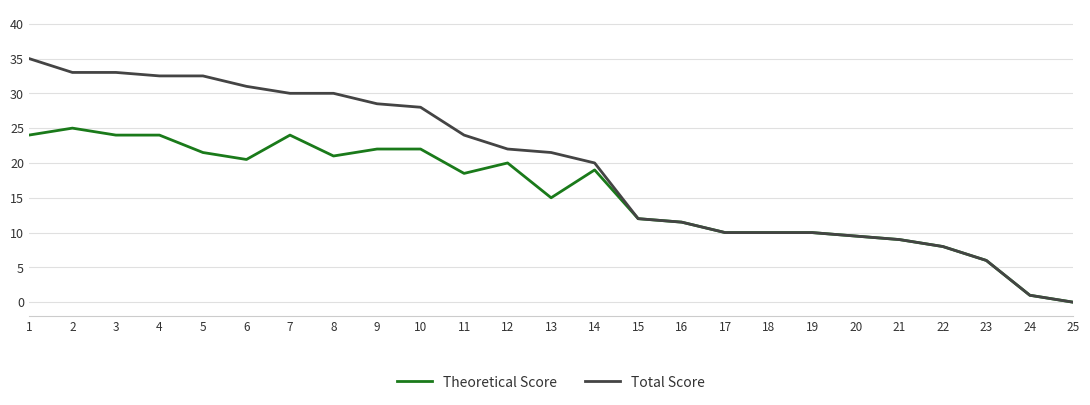

Is the value of Total Score at 23 greater than the value of Theoretical Score at 9?

No